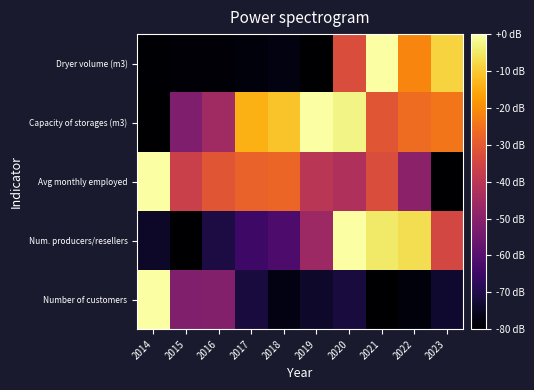

Reading right to left, extract all data points from this chart.

Number of customers: 2023=-73.3	2022=-78.4	2021=-80.0	2020=-71.3	2019=-73.9	2018=-77.3	2017=-71.5	2016=-51.1	2015=-51.8	2014=0.0
Num. producers/resellers: 2023=-34.7	2022=-6.7	2021=-4.9	2020=0.0	2019=-46.2	2018=-61.8	2017=-64.4	2016=-70.7	2015=-80.0	2014=-74.2
Avg monthly employed: 2023=-80.0	2022=-49.5	2021=-33.0	2020=-42.7	2019=-40.3	2018=-27.5	2017=-27.9	2016=-30.9	2015=-36.7	2014=0.0
Capacity of storages (m3): 2023=-24.3	2022=-26.2	2021=-30.7	2020=-2.8	2019=0.0	2018=-11.0	2017=-14.1	2016=-45.4	2015=-52.1	2014=-80.0
Dryer volume (m3): 2023=-8.5	2022=-21.6	2021=0.0	2020=-32.9	2019=-80.0	2018=-77.6	2017=-78.4	2016=-79.0	2015=-79.2	2014=-79.6